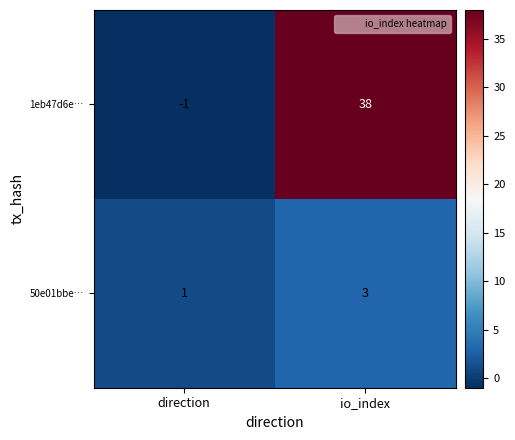

True or false: 1eb47d6e… has a value of 0 at direction.

False